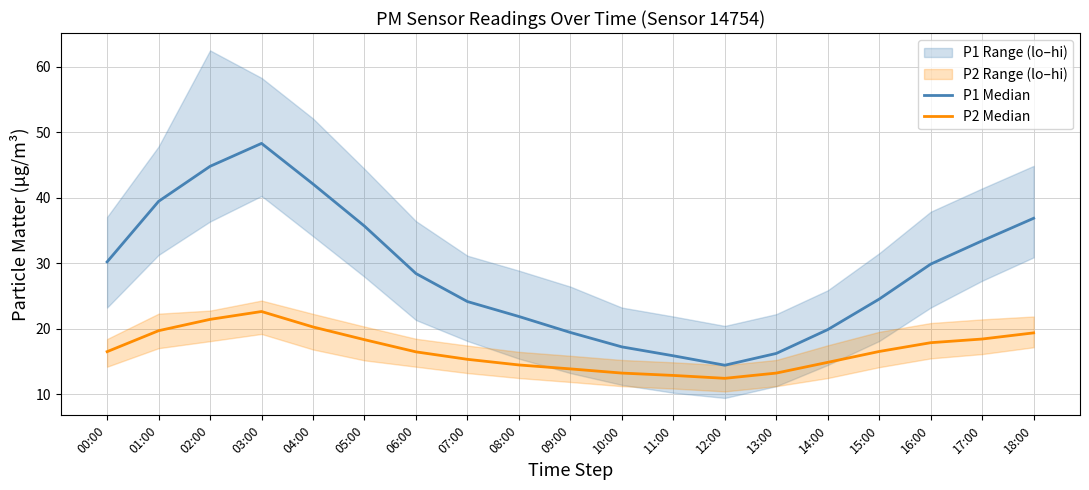

At how many categories does at least one series exceed 14?

19